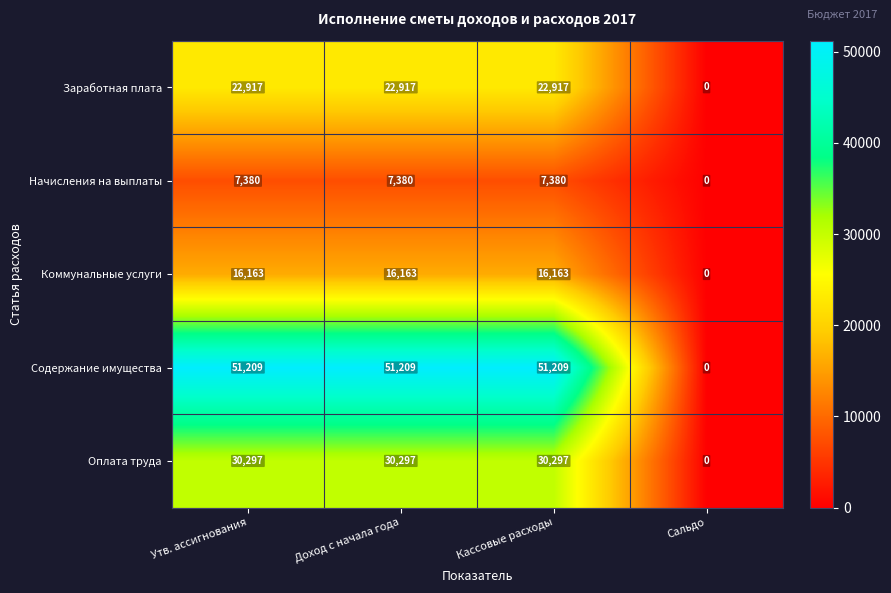

What is the sum of the Коммунальные услуги values at Сальдо and Кассовые расходы?

16163